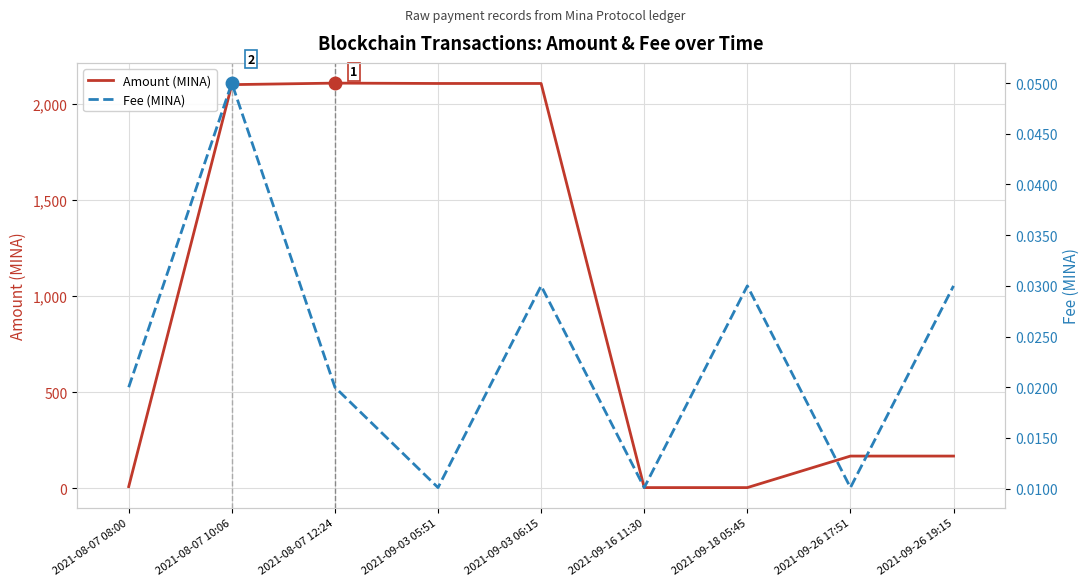

What is the value of the Amount (MINA) point at the 7th from the left?

4.0